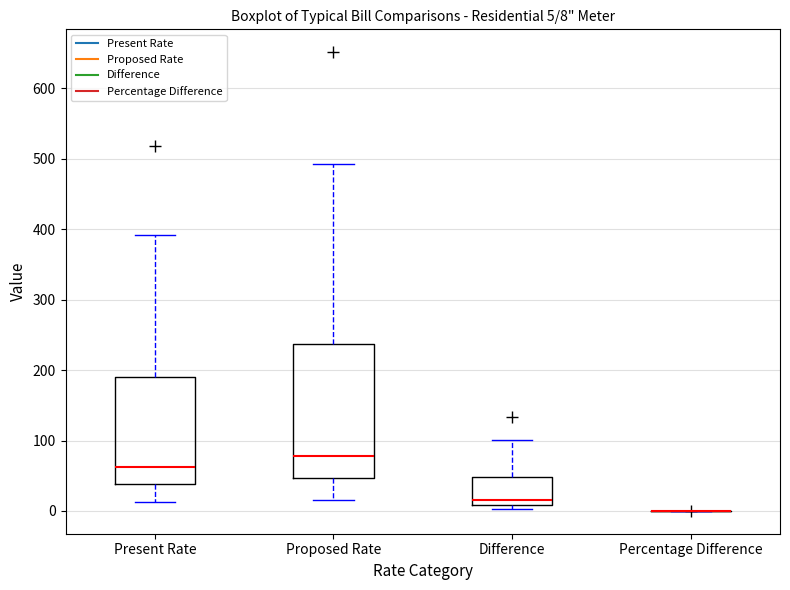

Which box is the tallest, from its lower edge to its upper edge?

Proposed Rate